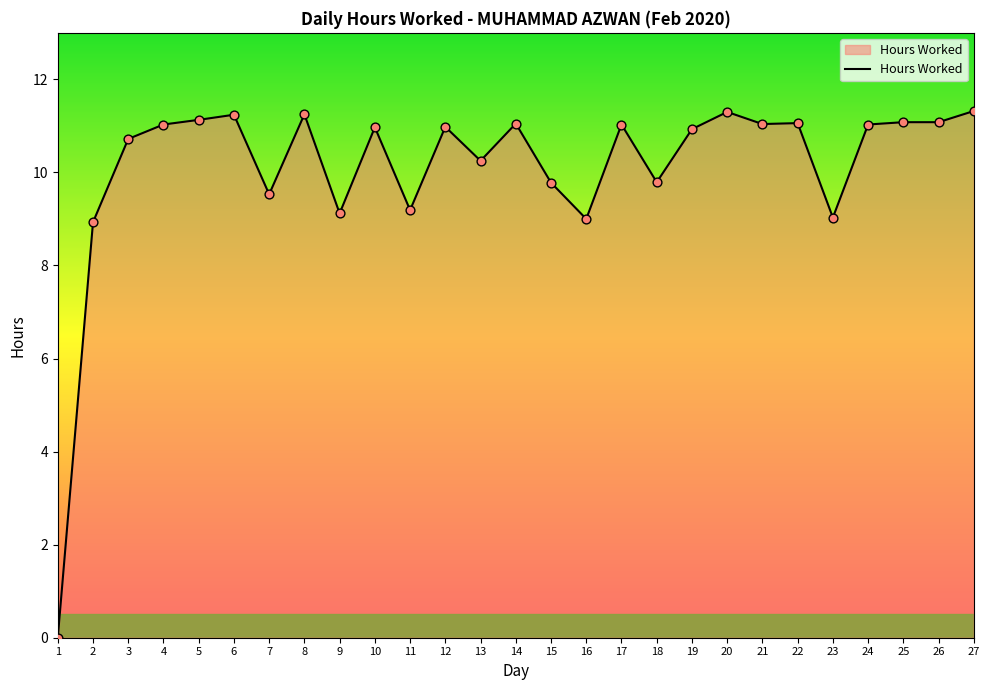

What is the change in value from 8 to 11?

-2.1